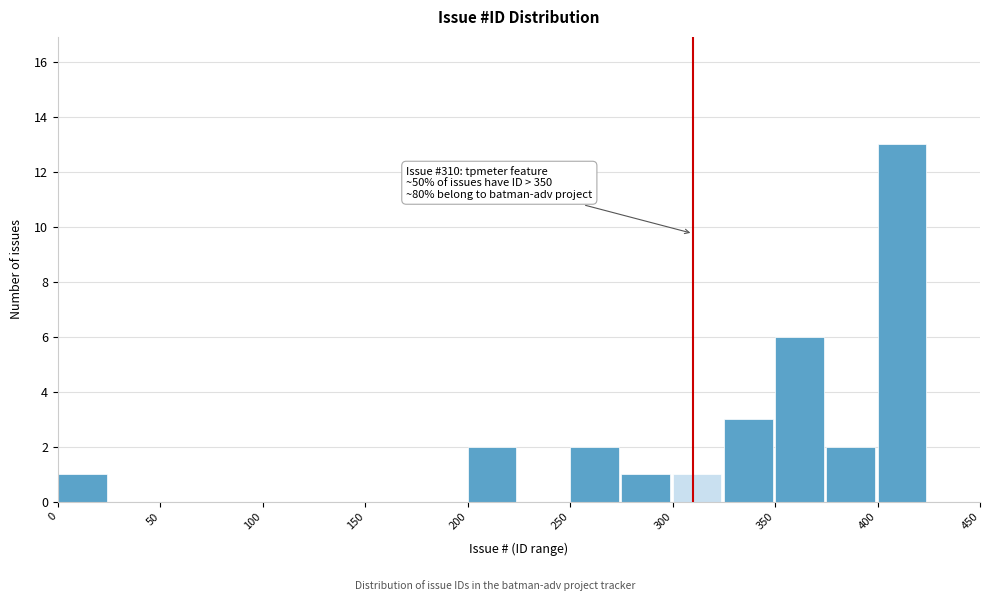

Which range on the x-axis has the tallest bar?

400 to 425